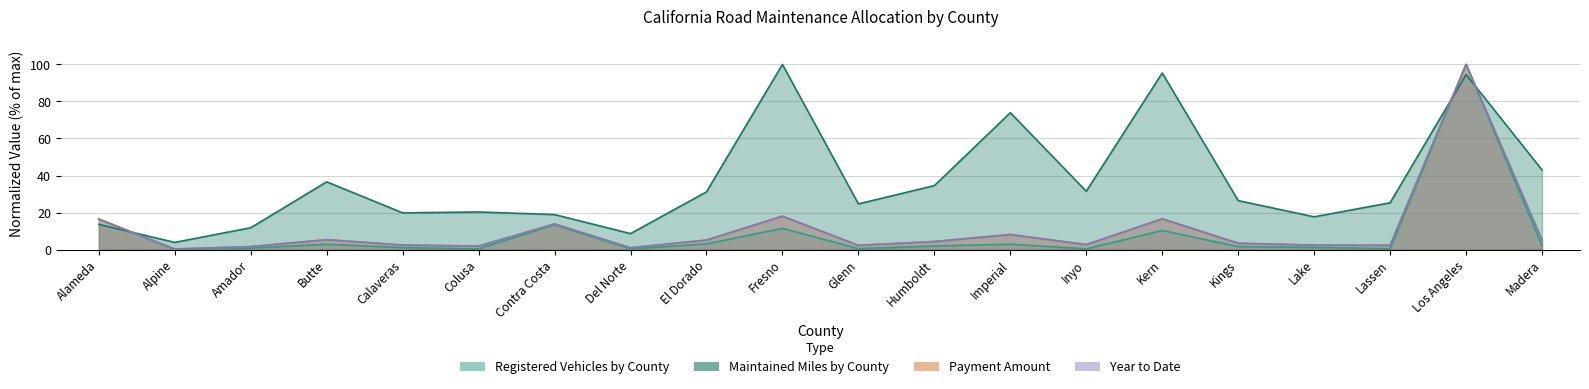

At how many categories does at least one series exceed 29?

9